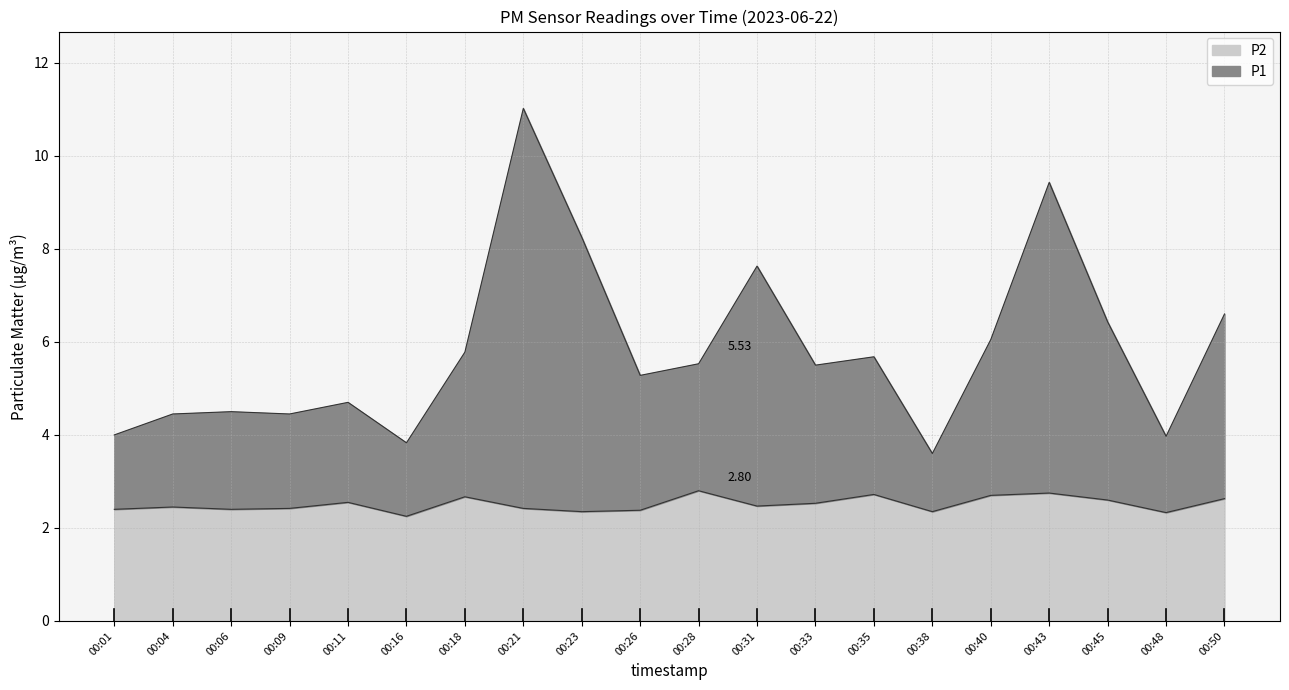

At which label is P1 closest to 7?

00:50